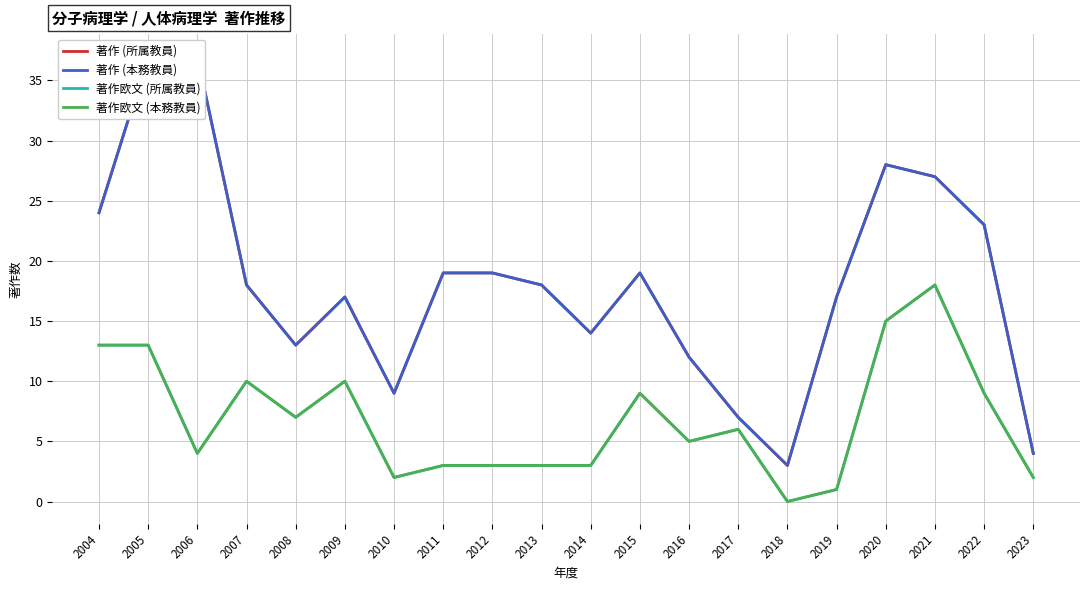

How many values in 著作欧文 (本務教員) are above zero?

19